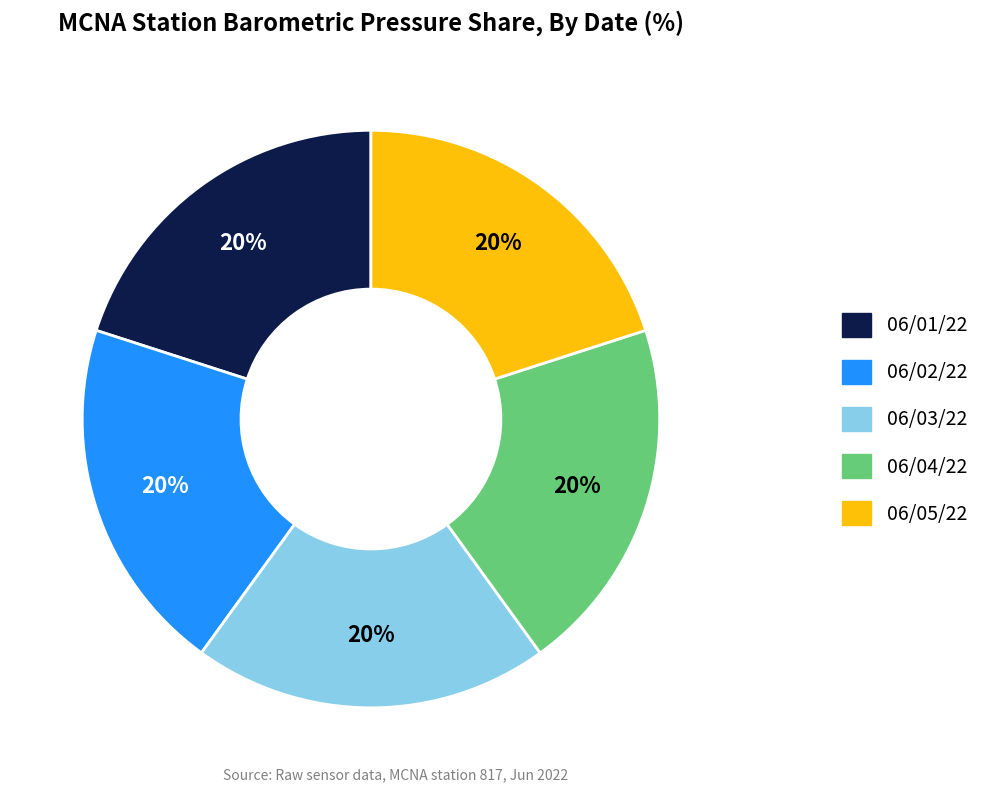

Does any single category account for the majority?

No